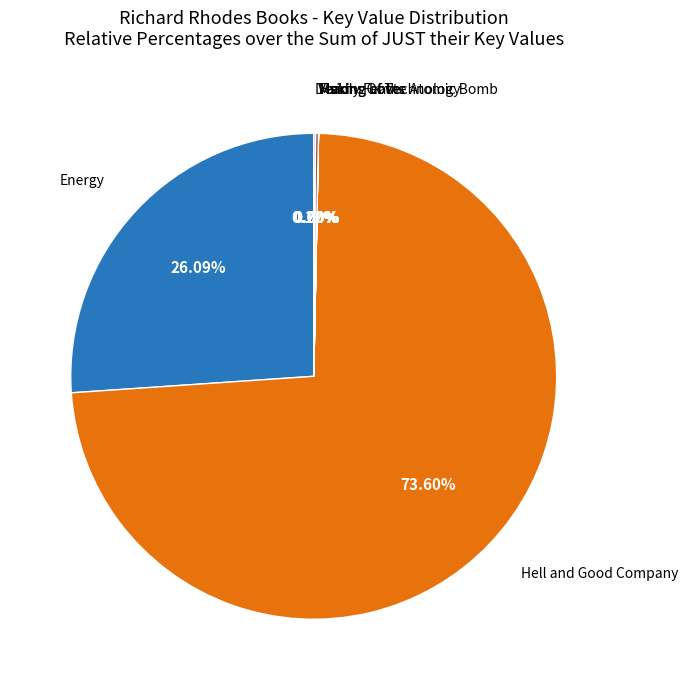

Does any single category account for the majority?

Yes